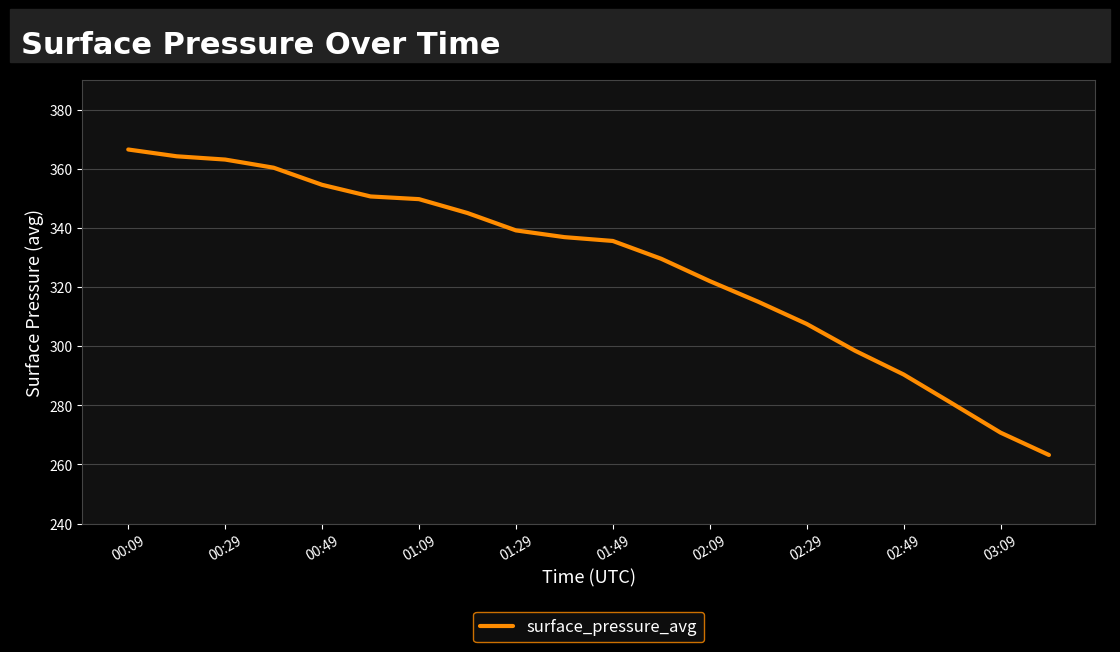

What is the difference between the maximum and minimum values?

103.4